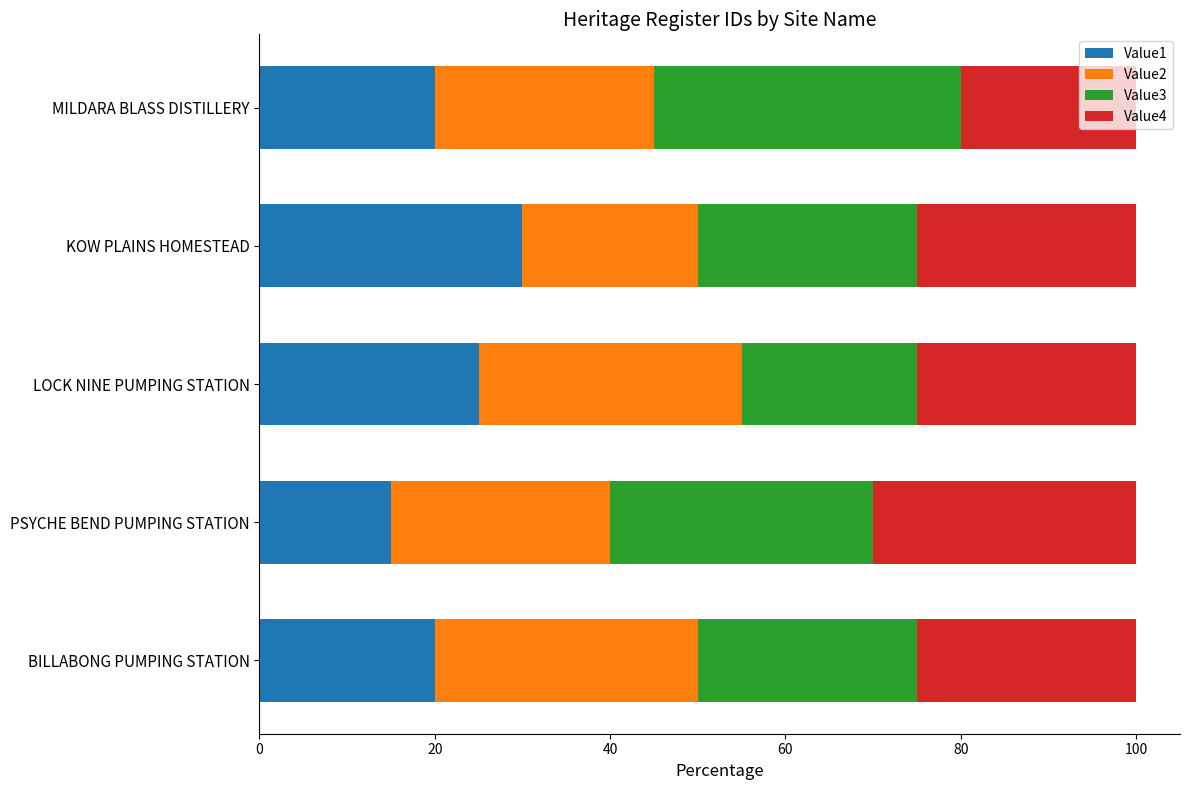

What is the highest value of the Value1 series?

30